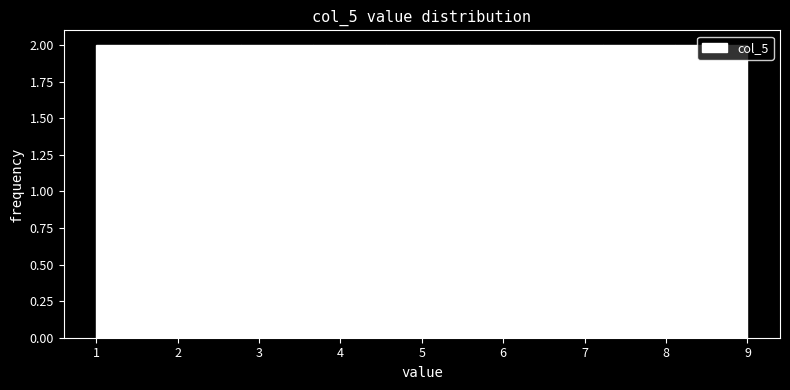

What is the height of the bar covering 6.3 to 7.2 on the x-axis? Neither the bar edges nor the heights are printed on the chart, so give them approximately, as read against the axes.

2